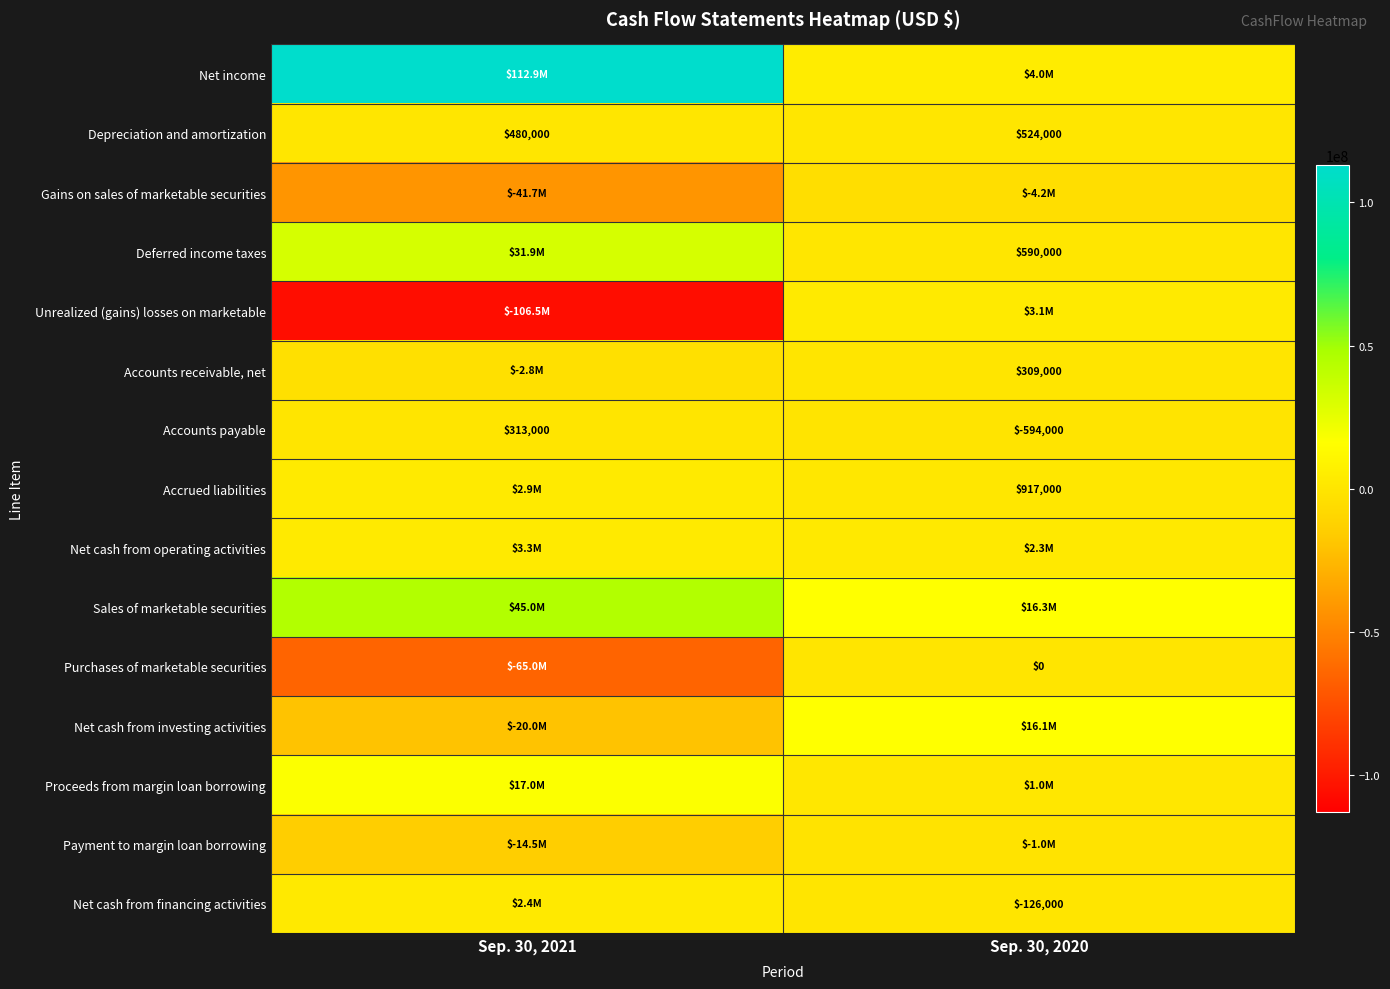

What is the sum of the Accounts payable values at Sep. 30, 2020 and Sep. 30, 2021?

-281000